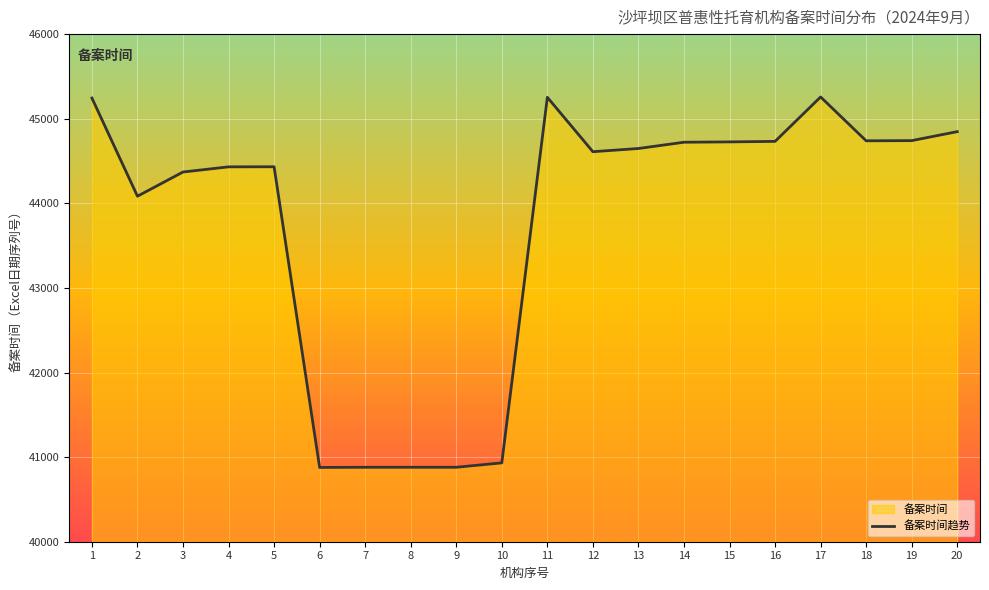

The chart shows a value of 45253 at 11. True or false?

True